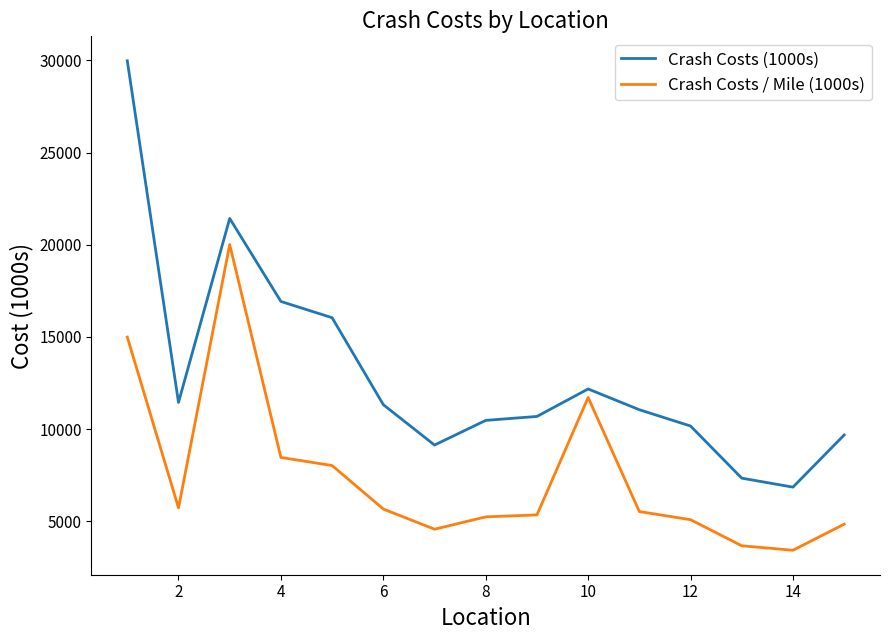

What is the difference between the second highest and minimum values in the Crash Costs (1000s) series?

14576.1